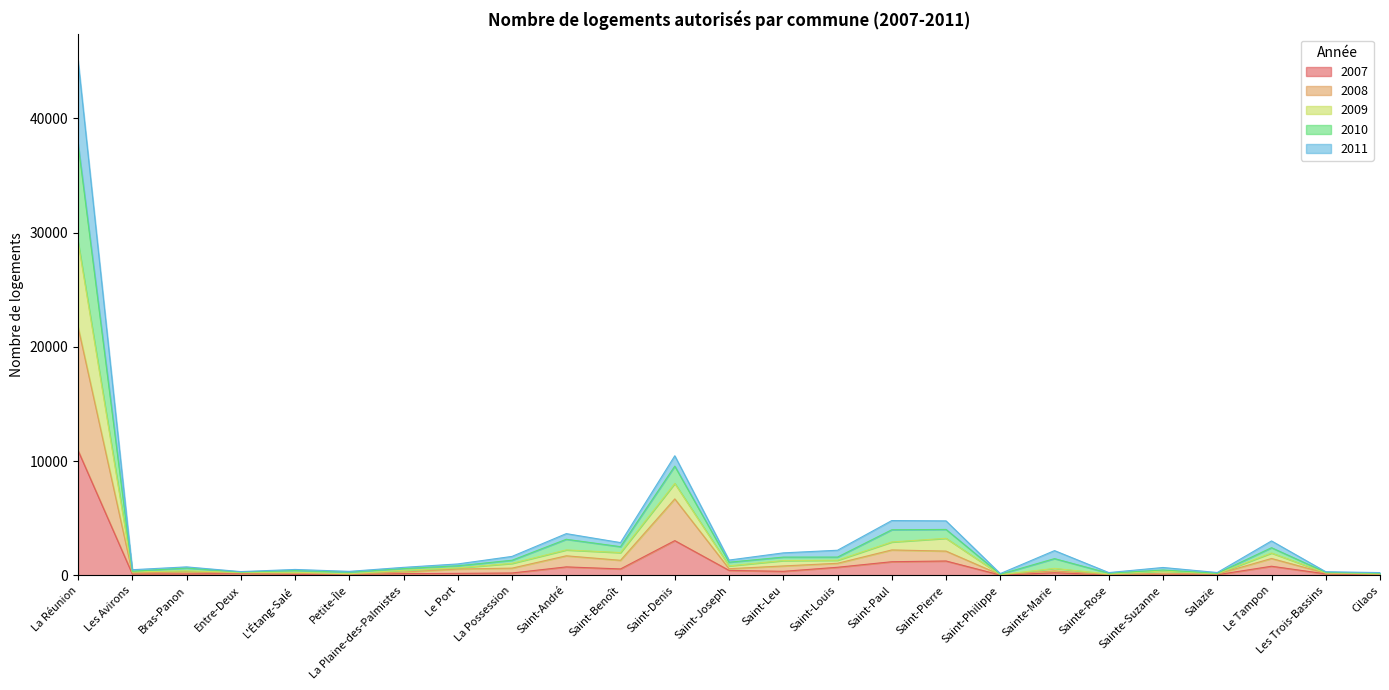

What position from the left is Saint-Benoît?

11